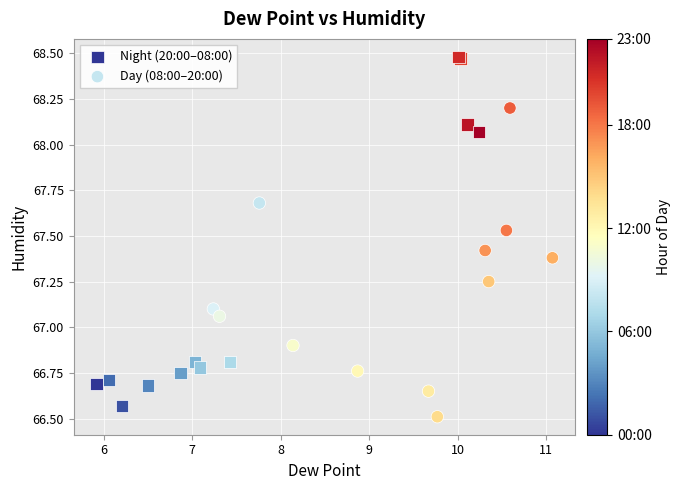

Which series contains the highest Y value?

Night (20:00–08:00)